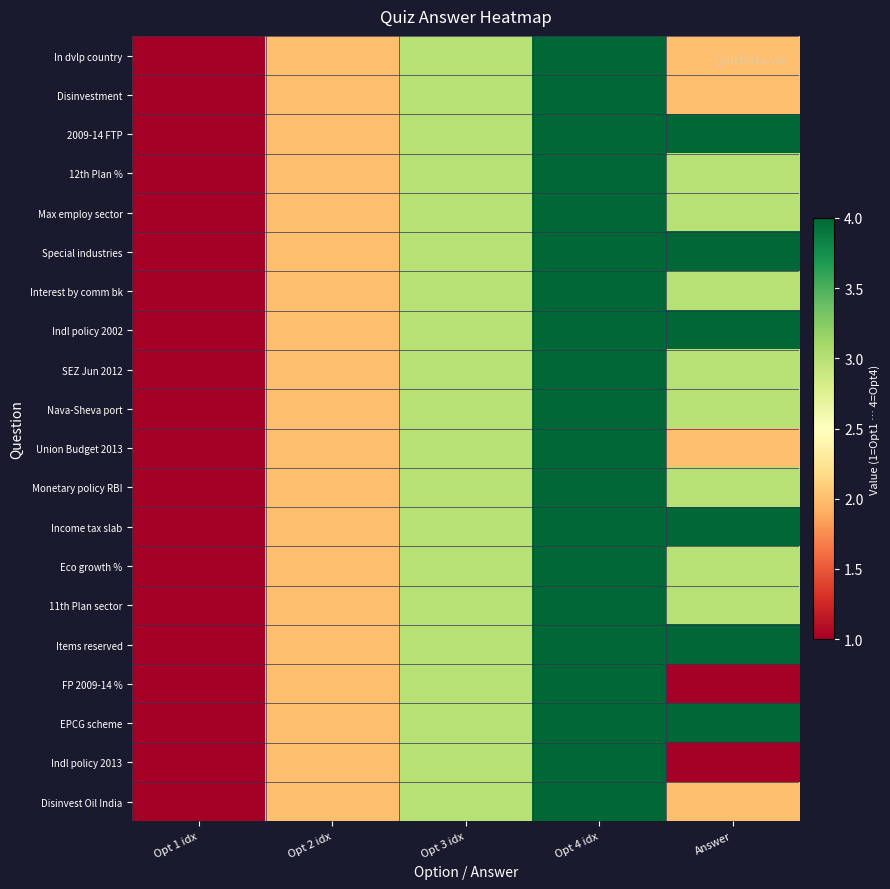

Which label corresponds to the smallest value in the chart?

Opt 1 idx